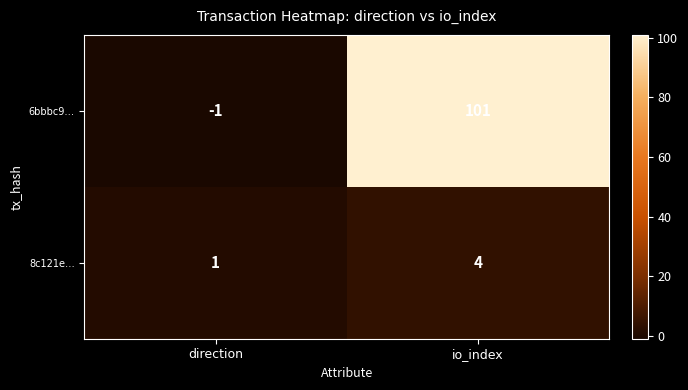

What is the sum of the 8c121e… values at direction and io_index?

5